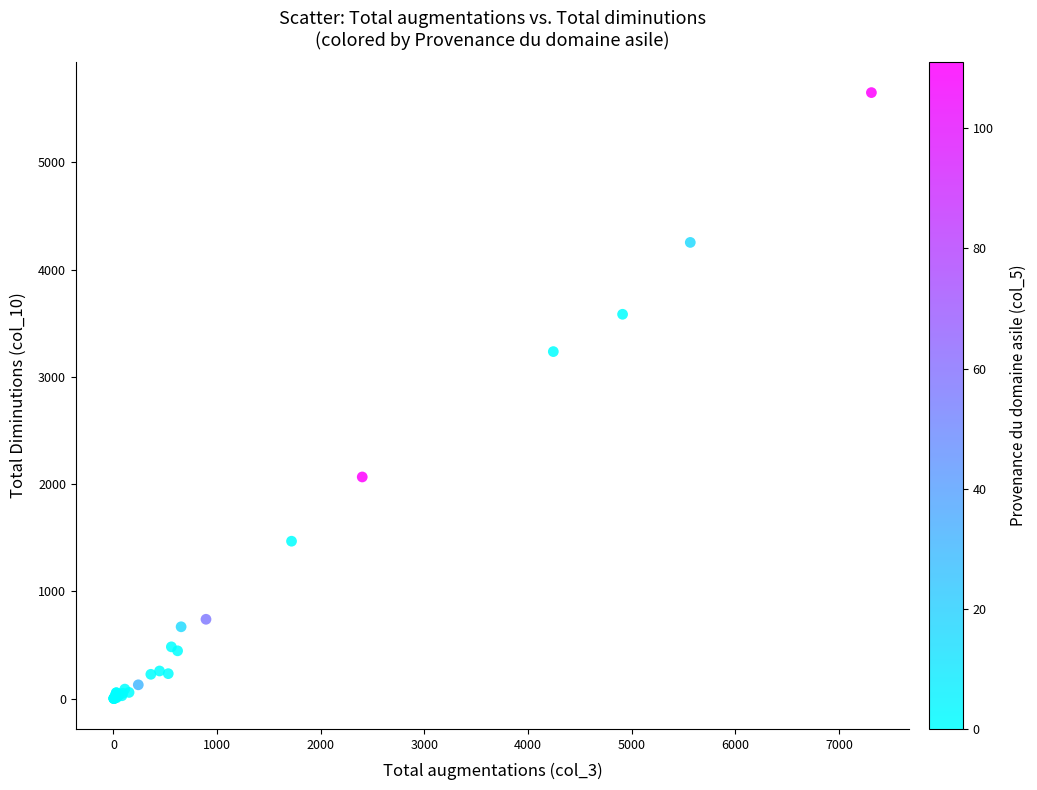

What Y value in the scatter plot is closest to 2825?

3236